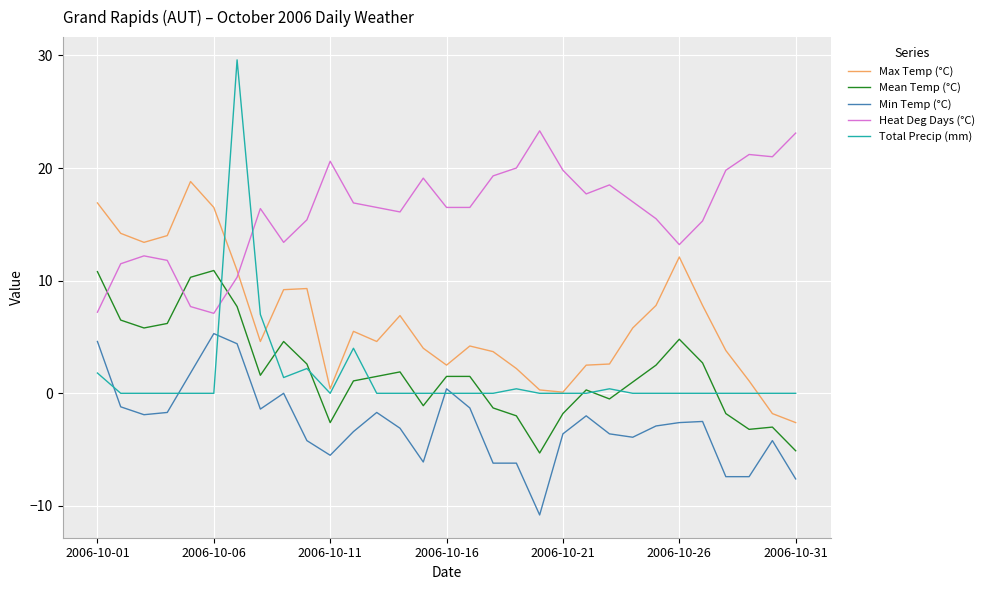

What are all the series names shown in the legend?

Max Temp (°C), Mean Temp (°C), Min Temp (°C), Heat Deg Days (°C), Total Precip (mm)